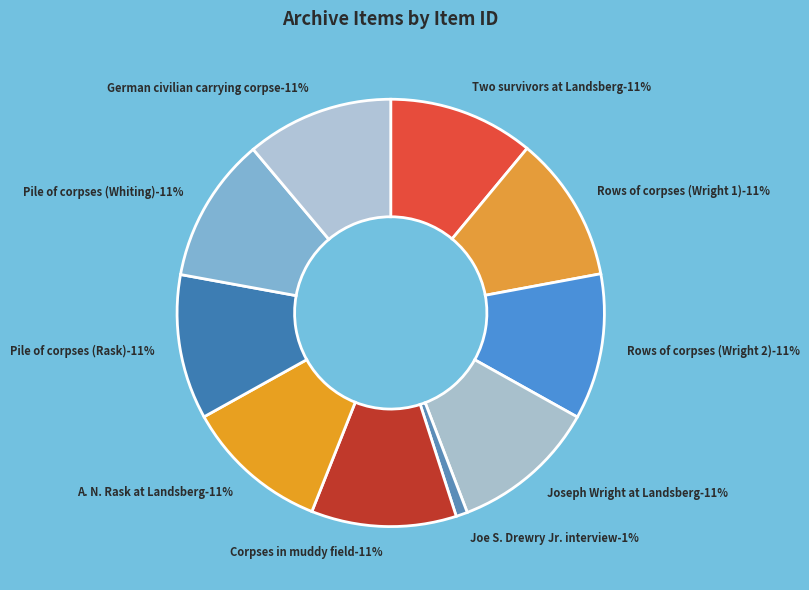

To the nearest percent, what portion does Corpses in muddy field represent?

11%